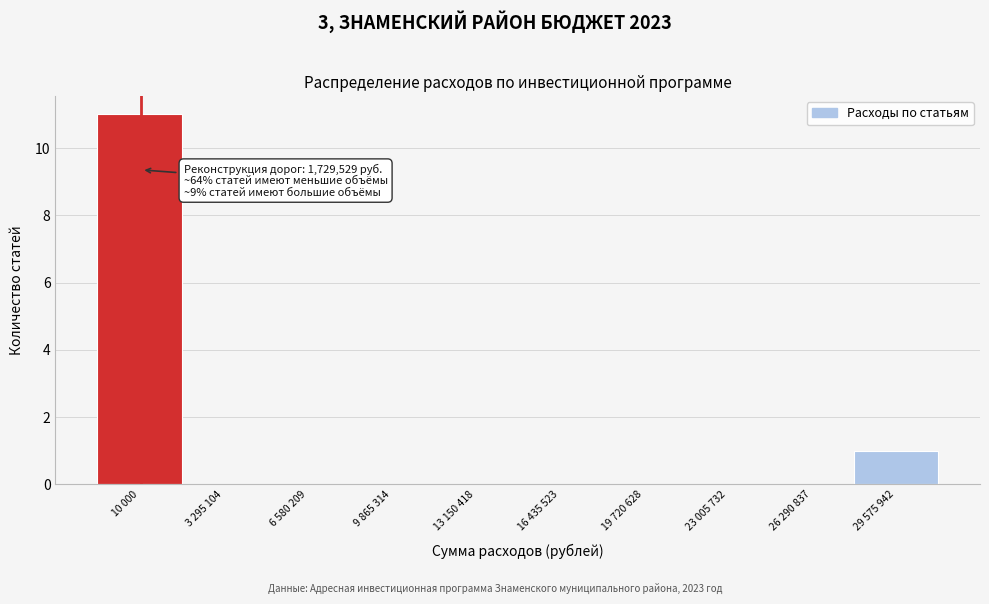

Reading left to right, transcribe all the data shown in this chart.

10 000=11	3 295 104=0	6 580 209=0	9 865 314=0	13 150 418=0	16 435 523=0	19 720 628=0	23 005 732=0	26 290 837=0	29 575 942=1